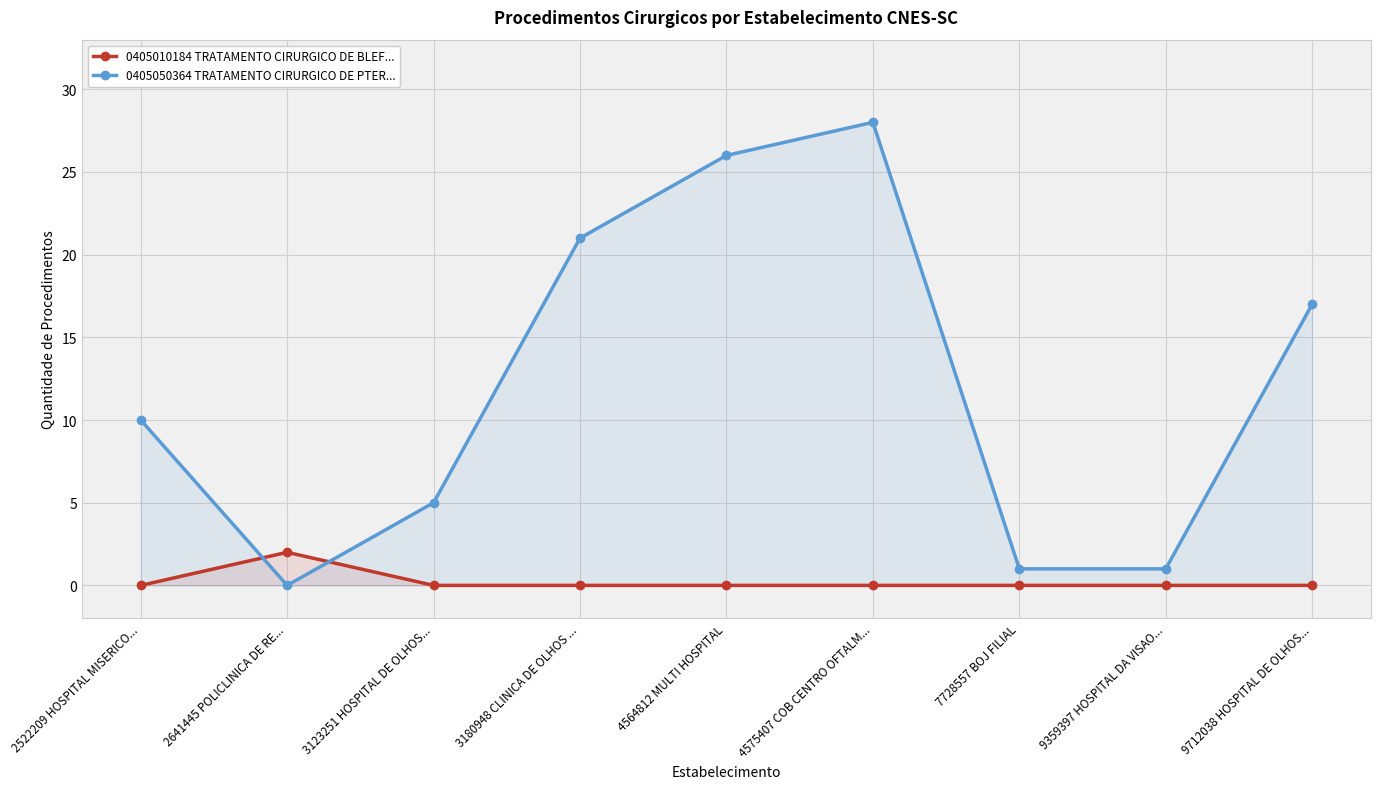

What is the sum of the 0405050364 TRATAMENTO CIRURGICO DE PTER... values at 9712038 HOSPITAL DE OLHOS... and 7728557 BOJ FILIAL?

18